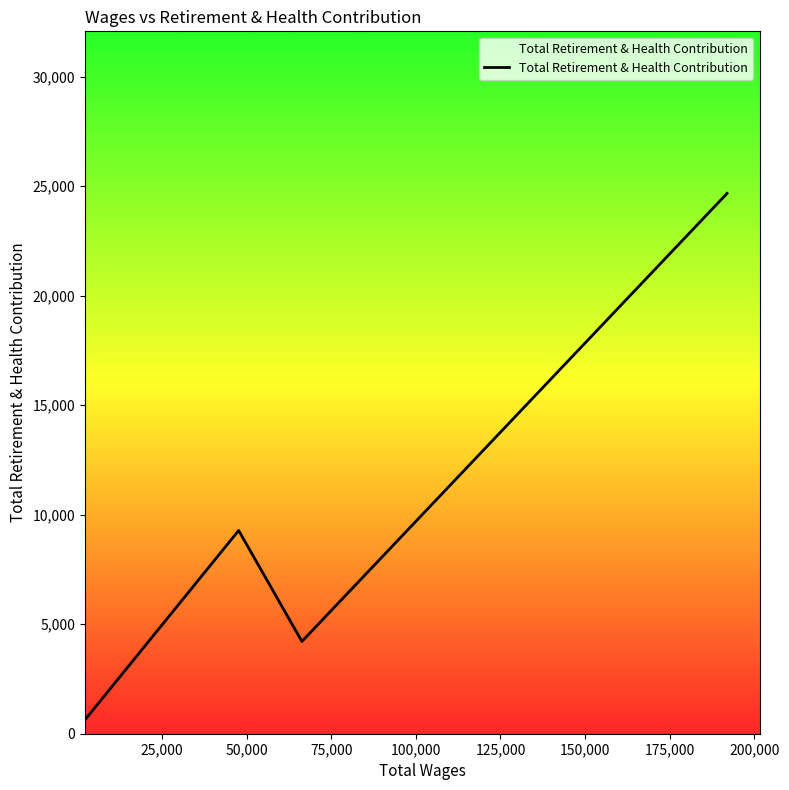

Count the number of data series in this chart.

1